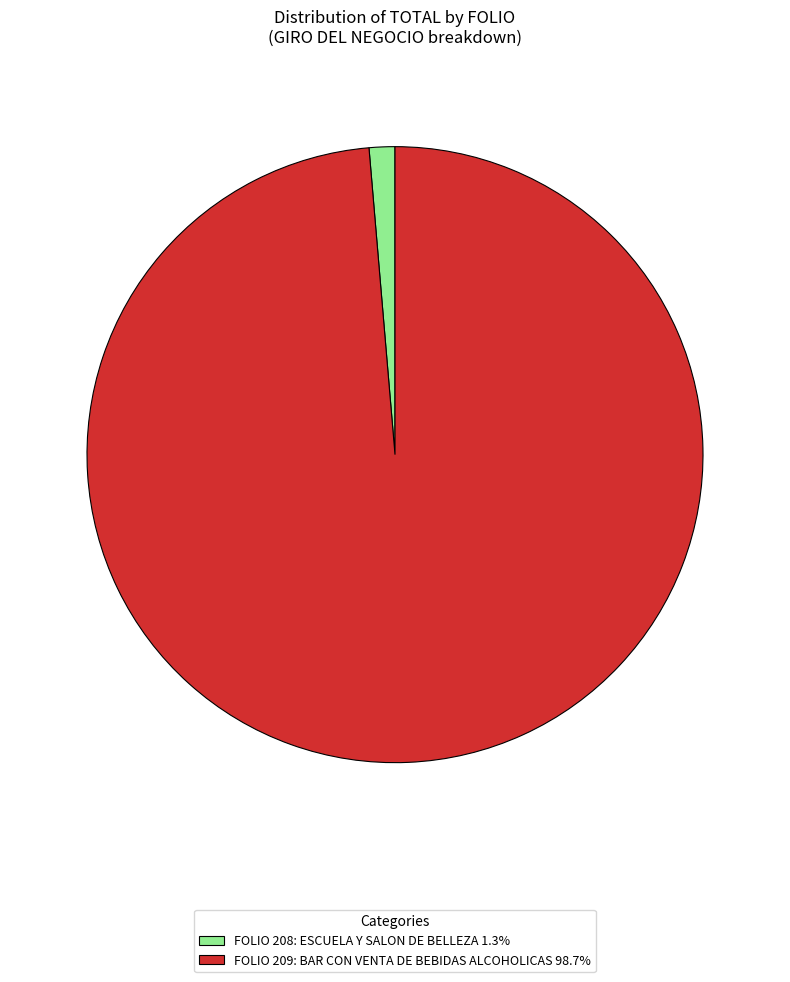

Is FOLIO 209: BAR CON VENTA DE BEBIDAS ALCOHOLICAS 98.7% the majority of the pie?

Yes